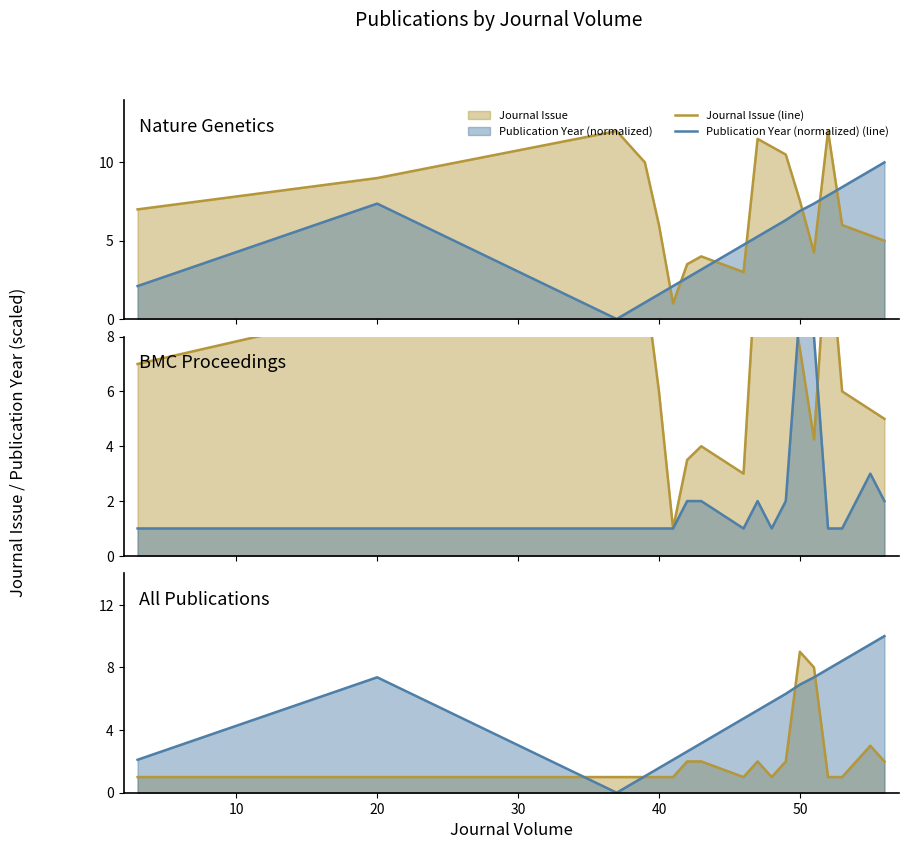

How many values in the Journal Issue (line) series exceed 7?

8